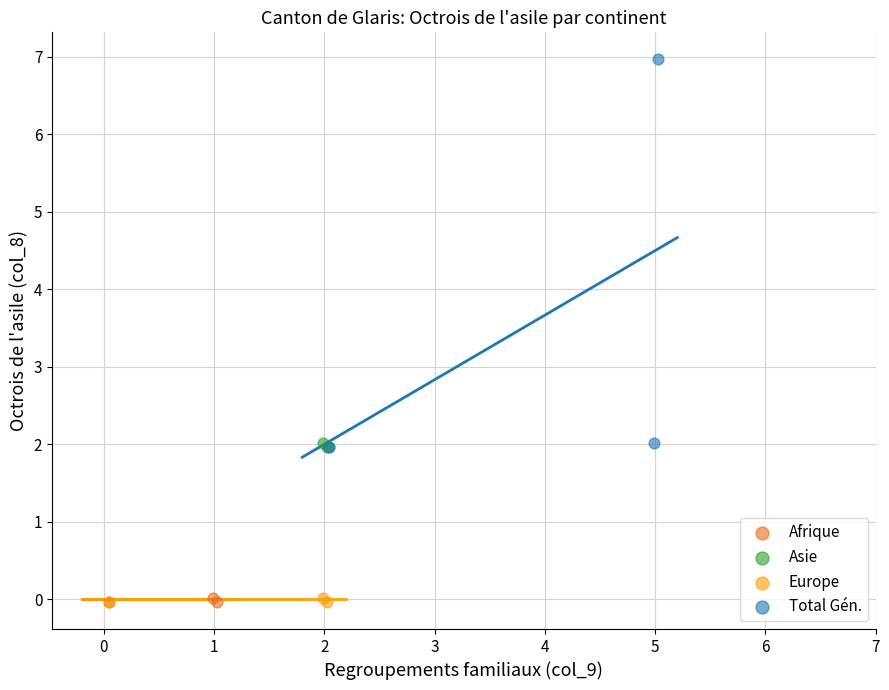

Which series has the widest spread of Y values?

Total Gén.